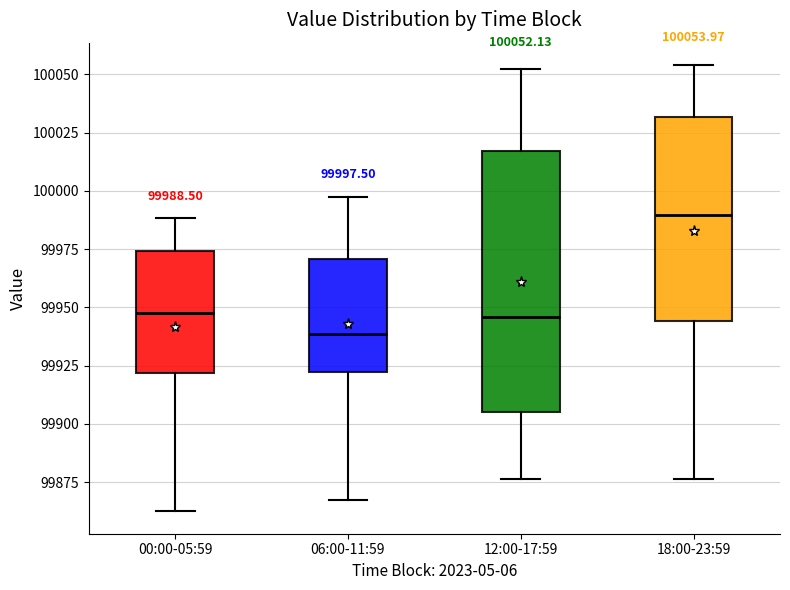

Which box's median line is the highest?

18:00-23:59